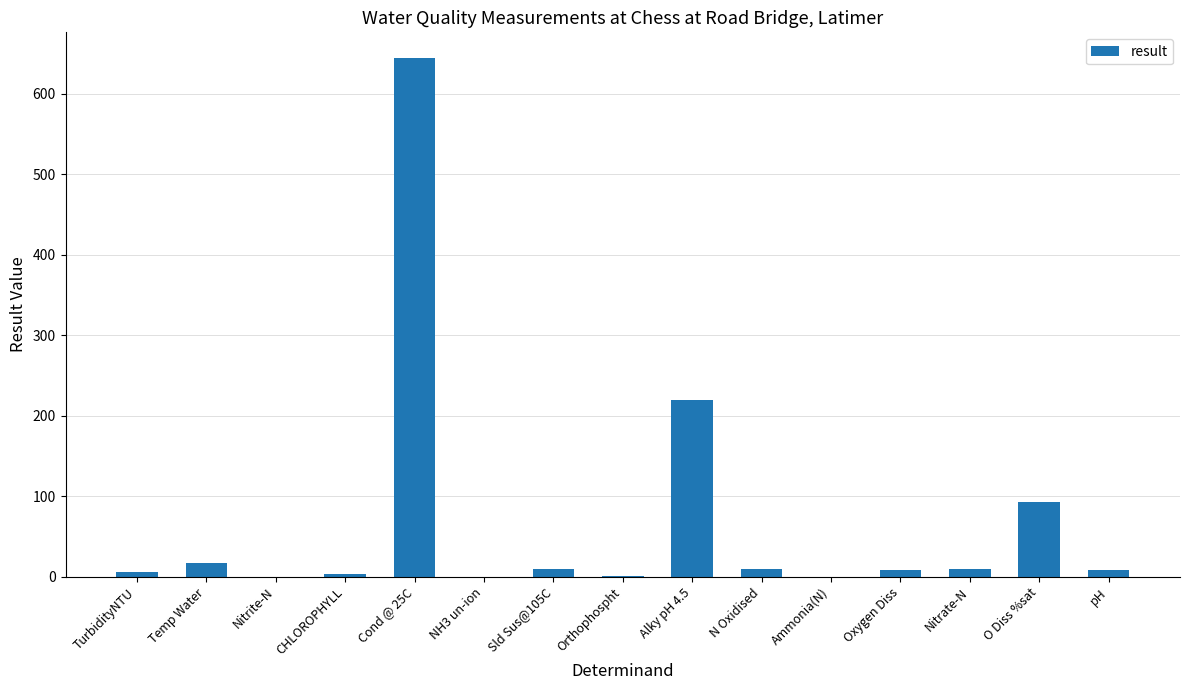

What is the difference between the values at NH3 un-ion and CHLOROPHYLL?

3.4